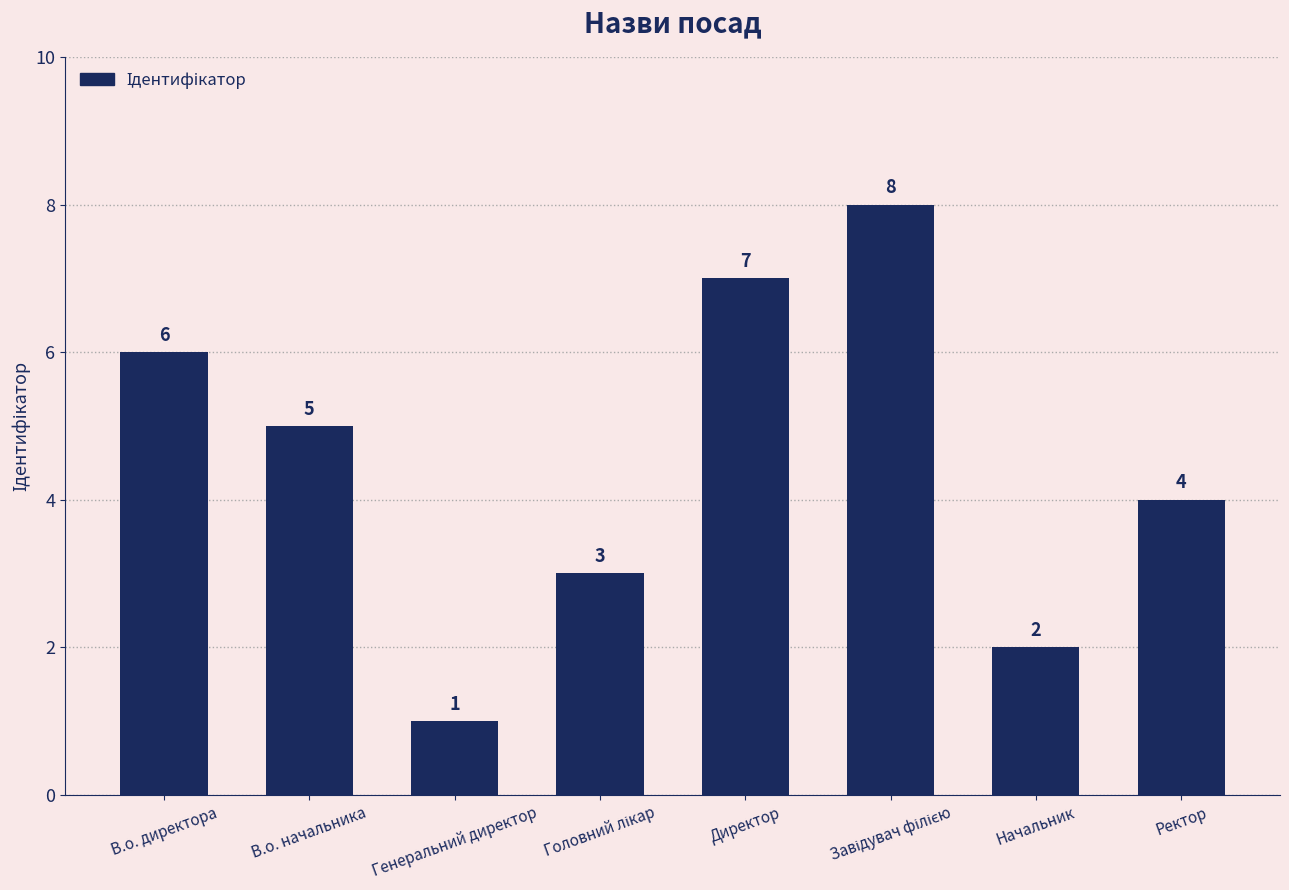

What is the difference between the values at В.о. директора and Начальник?

4